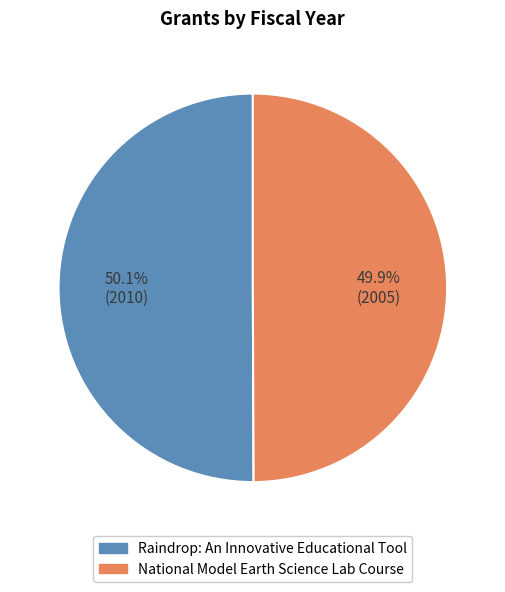

Approximately how many times larger is the value at National Model Earth Science Lab Course compared to Raindrop: An Innovative Educational Tool?

1.0